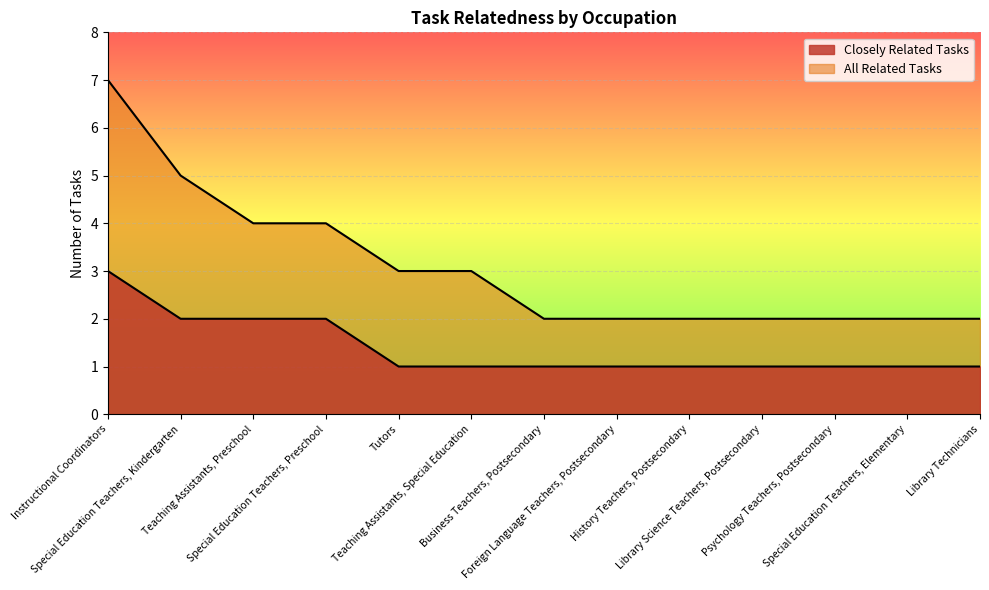

Reading right to left, list all the values displayed in this chart.

Closely Related Tasks: 1	1	1	1	1	1	1	1	1	2	2	2	3
All Related Tasks: 2	2	2	2	2	2	2	3	3	4	4	5	7